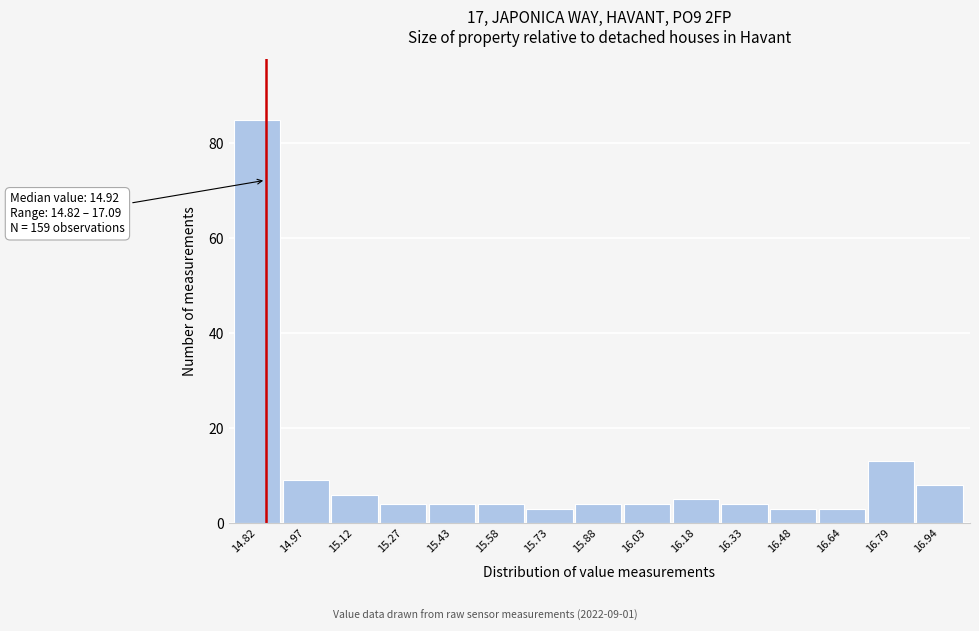

Reading left to right, what are all the values shown in this chart?

14.82=85	14.97=9	15.12=6	15.27=4	15.43=4	15.58=4	15.73=3	15.88=4	16.03=4	16.18=5	16.33=4	16.48=3	16.64=3	16.79=13	16.94=8